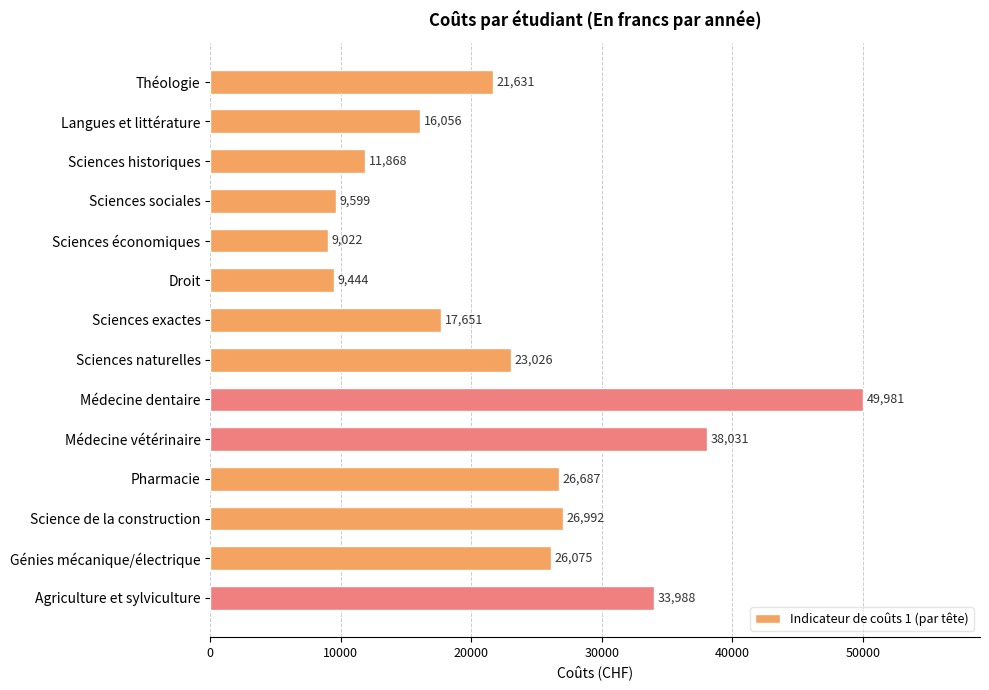

How many data points are less than 23026?

7